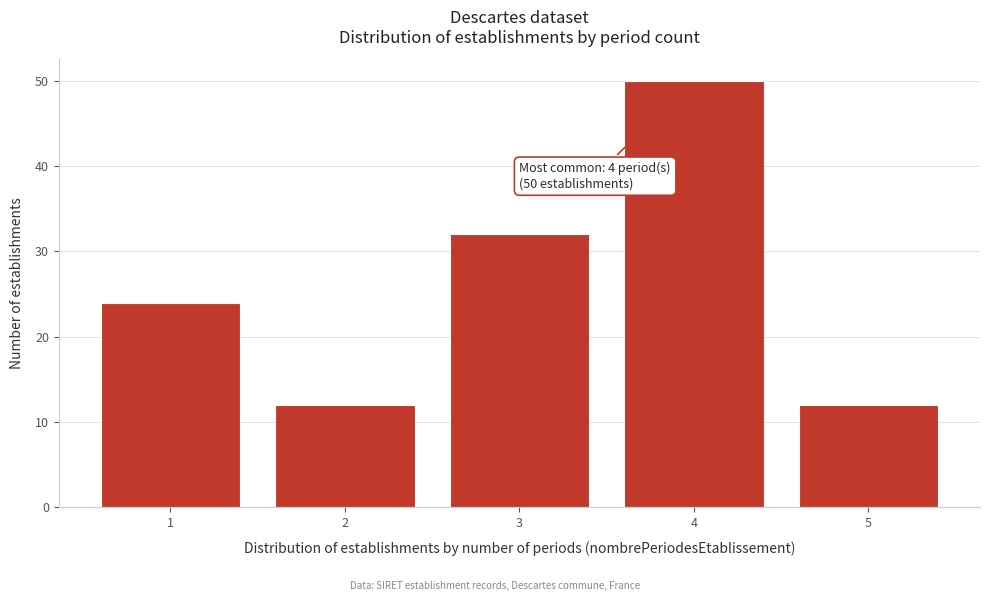

Reading left to right, transcribe all the data shown in this chart.

24	12	32	50	12